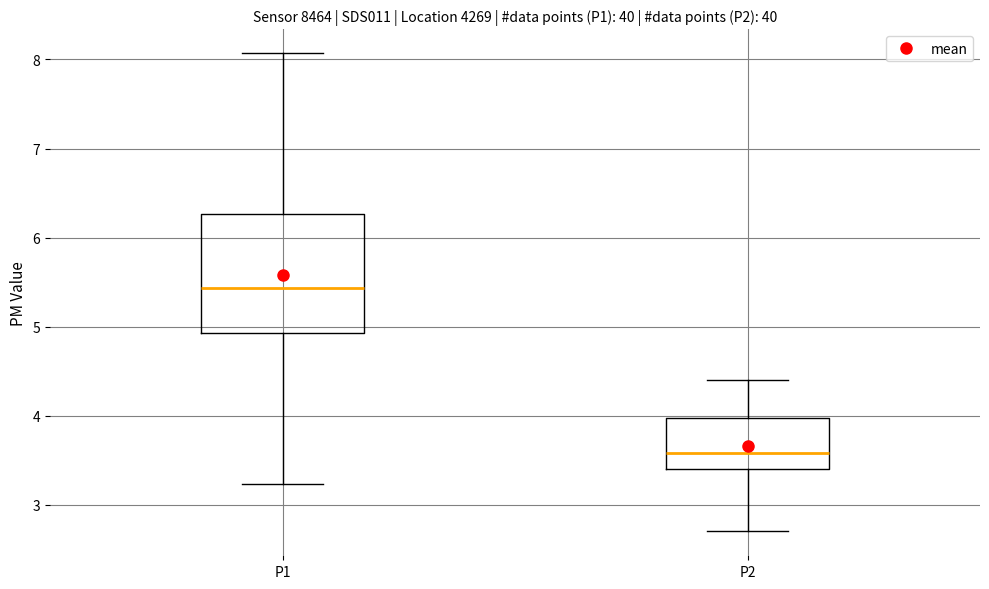

Where is the lower edge of the box for P2 on the y-axis? The values are not printed on the chart, so give them approximately, as read against the axis.

3.4